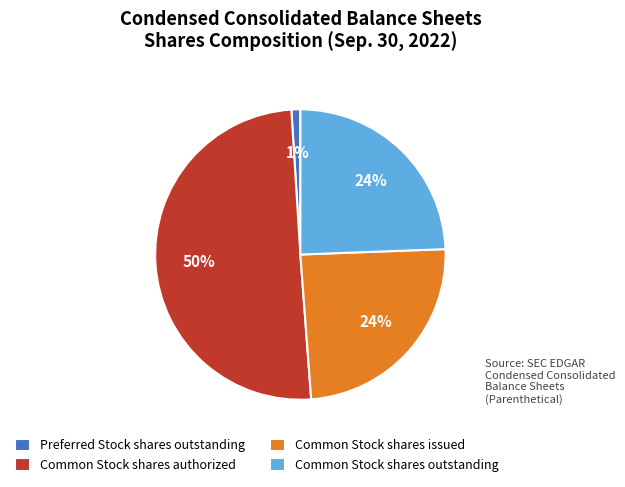

To the nearest percent, what is the average slice percentage?

25%